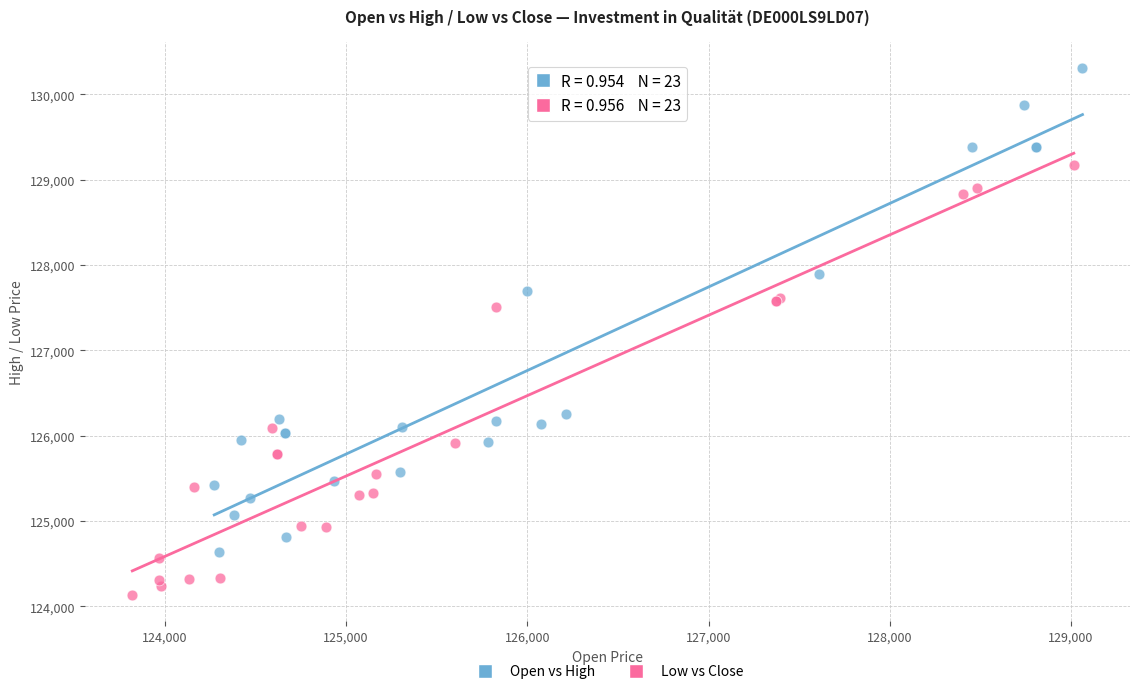

Which series has the widest spread of Y values?

Open vs High